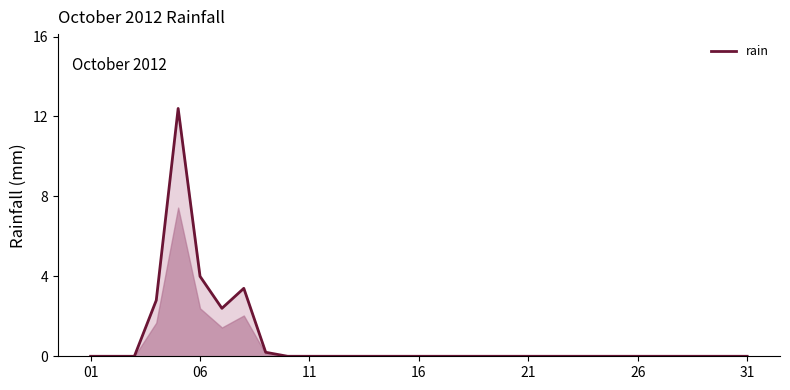

What is the maximum value shown in the chart?

12.4